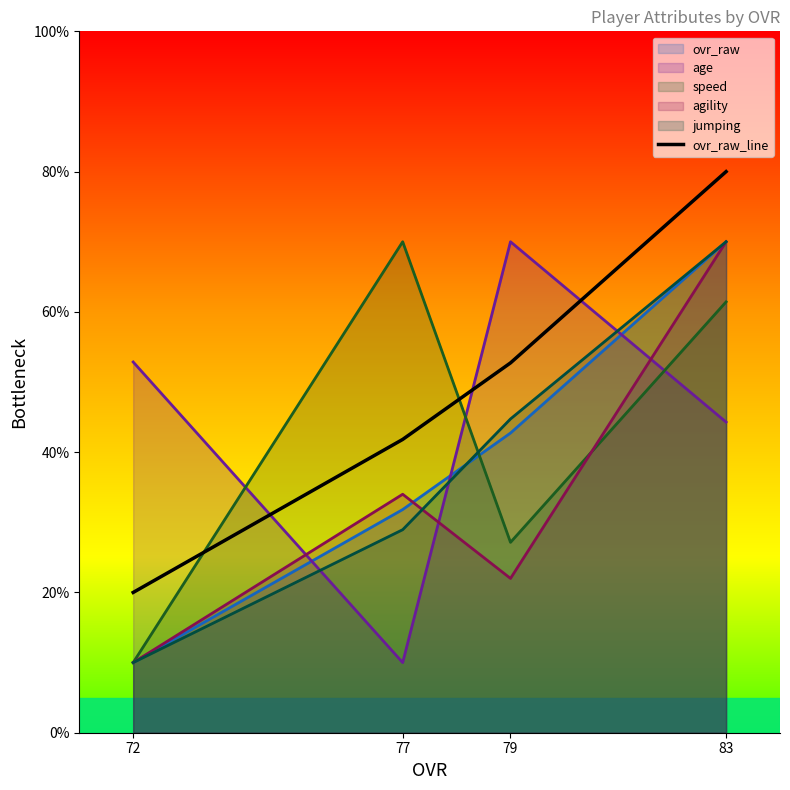

What is the sum of the values at 79 and 83?

132.7